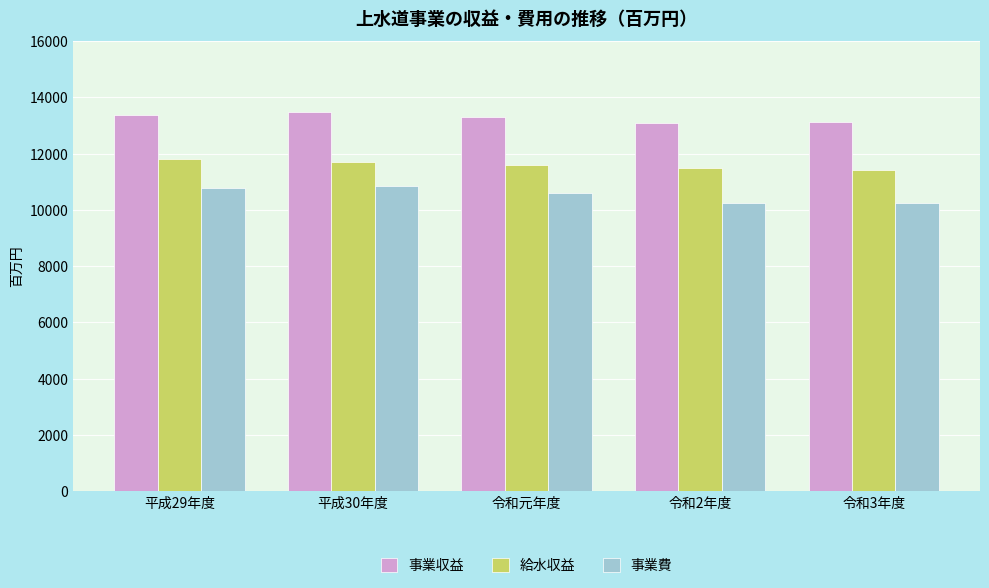

What is the total value across all series at 平成29年度?

35976